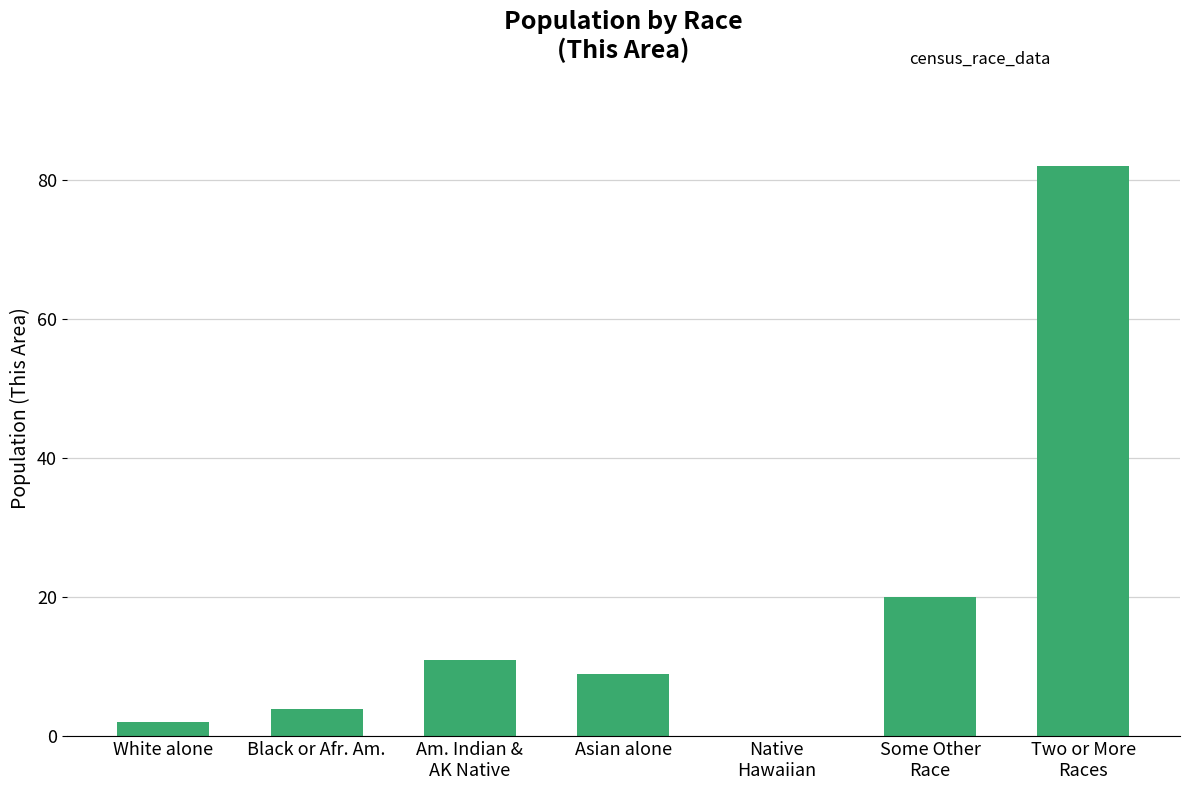

What is the sum of all values?

128